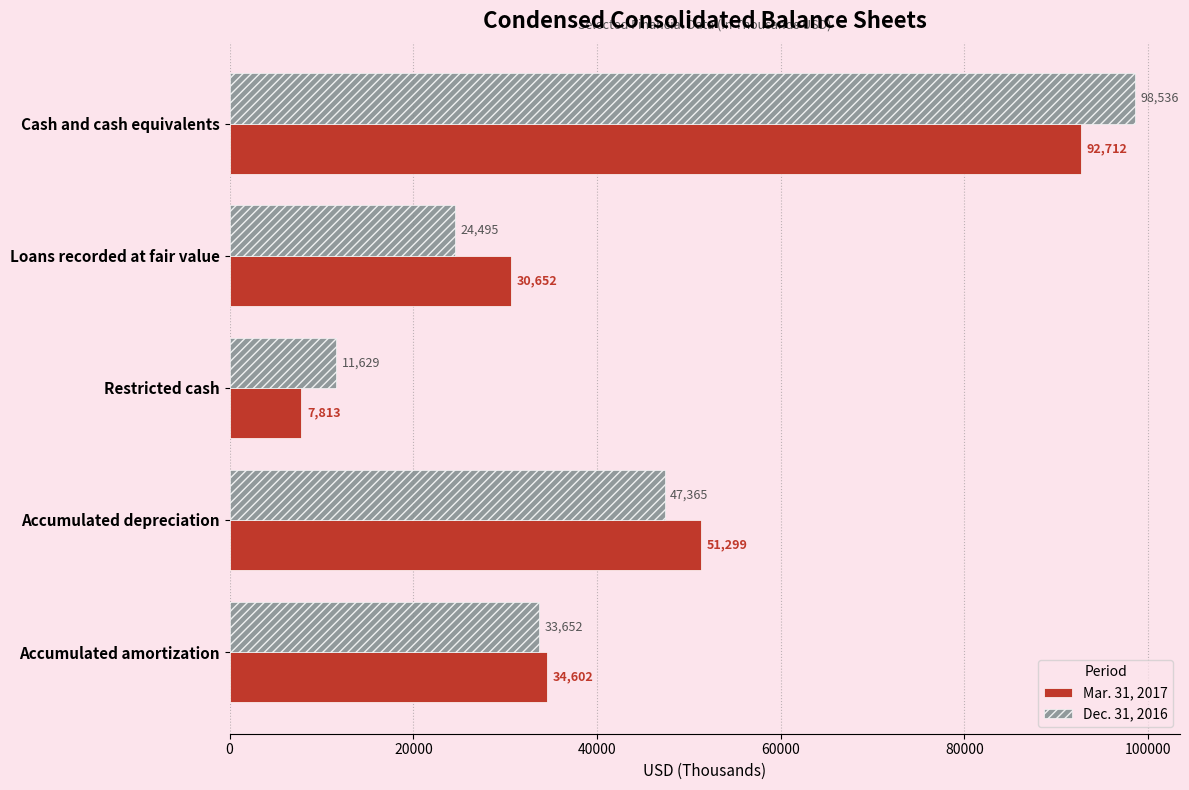

What is the minimum value shown in the chart?

7813